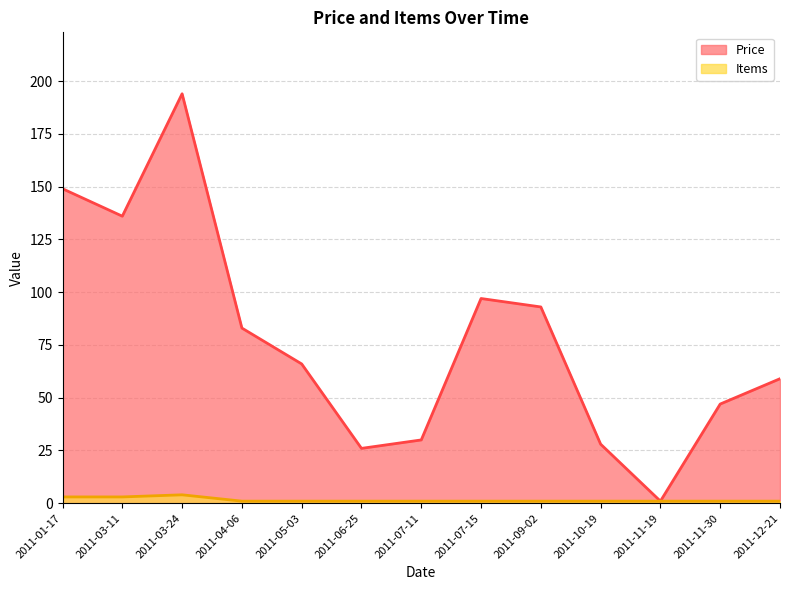

Reading right to left, what are all the values shown in this chart?

Price: 59	47	1	28	93	97	30	26	66	83	194	136	149
Items: 1	1	1	1	1	1	1	1	1	1	4	3	3